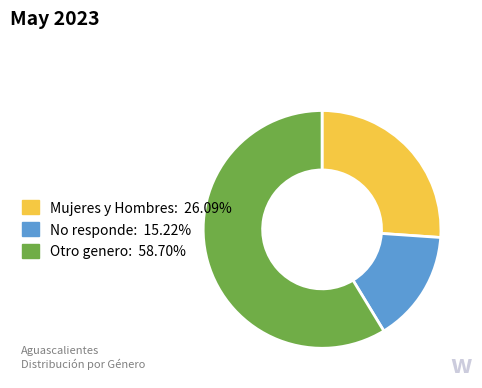

Is there a majority slice in this chart?

Yes